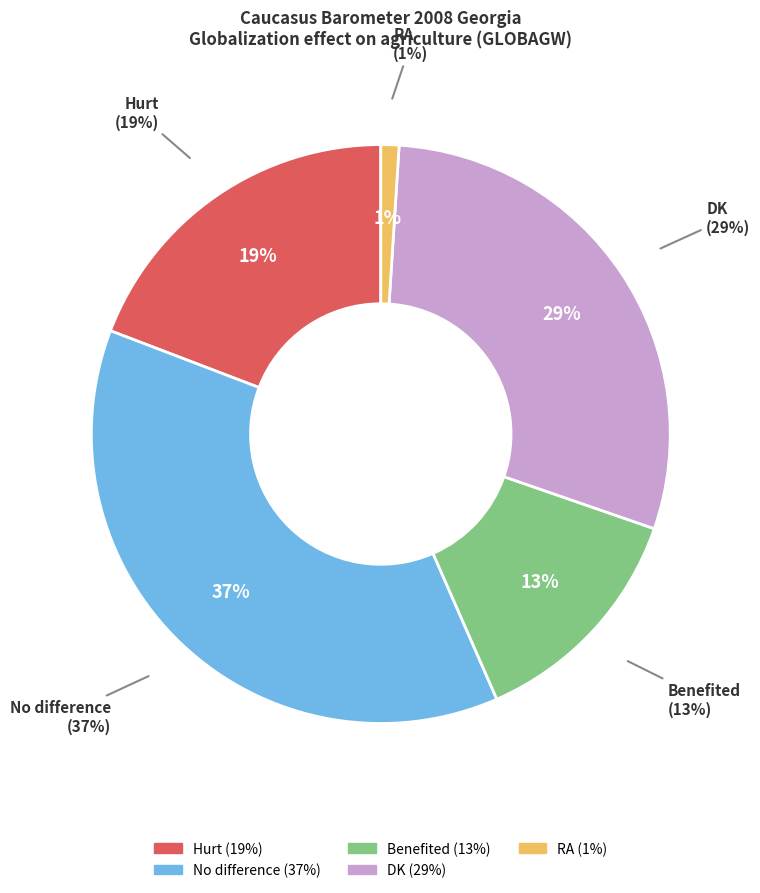

Is there any slice that represents more than half of the pie?

No